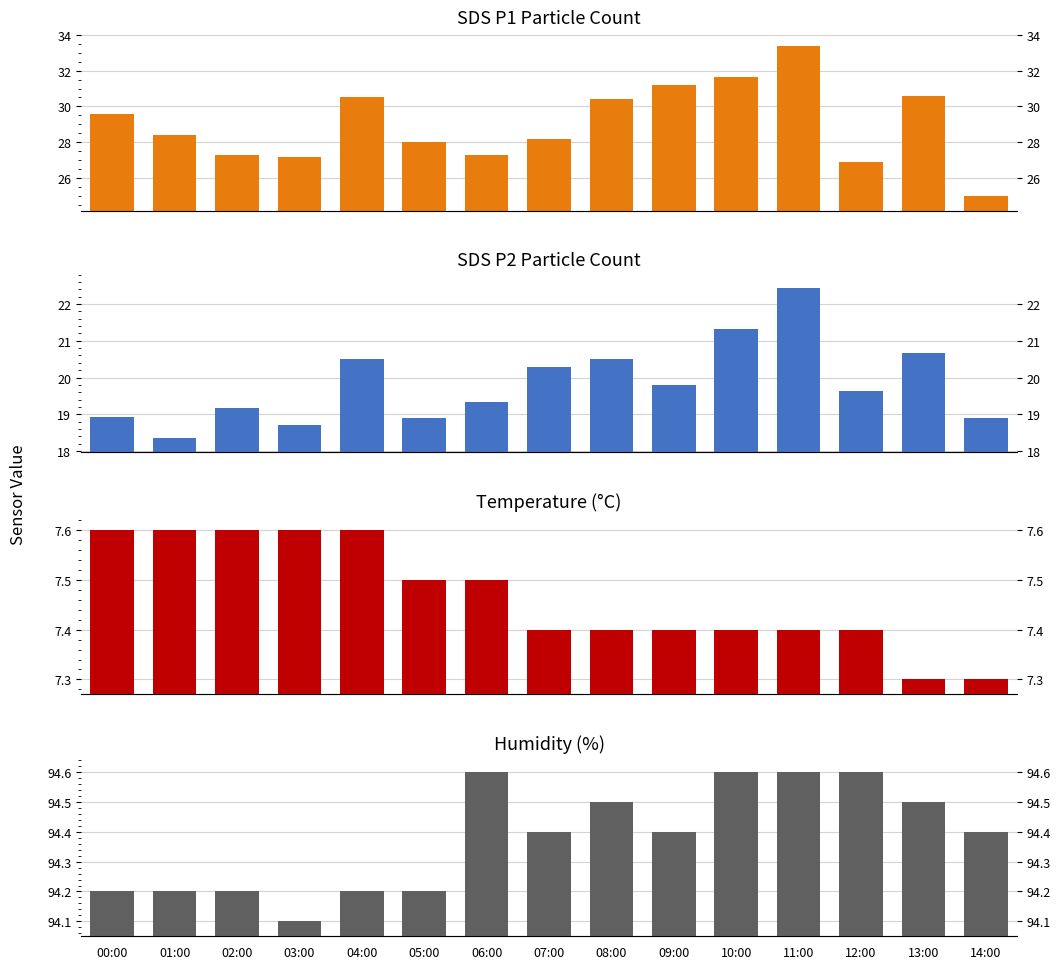

Does the chart contain stacked bars?

No